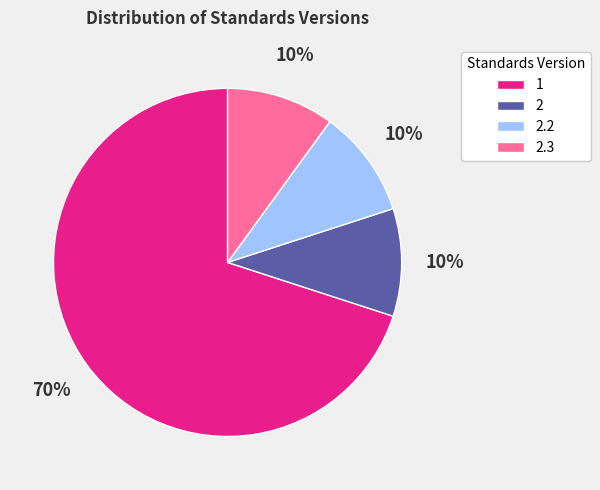

What is the largest slice in the pie chart?

1